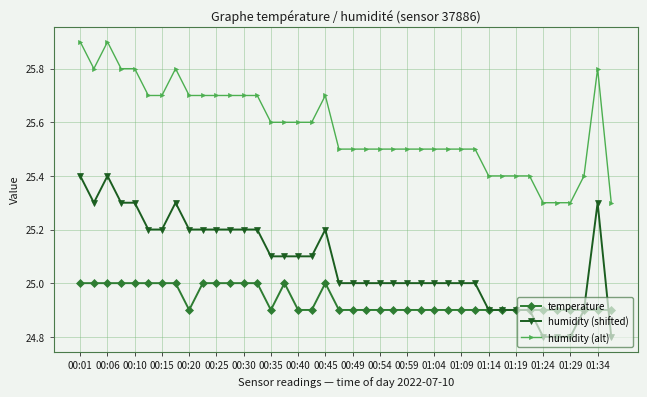

Which series has the largest total across all categories?

humidity (alt)